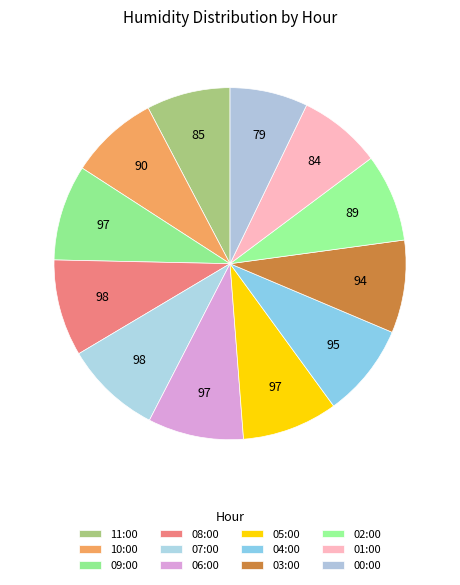

How many segments does this pie chart have?

12